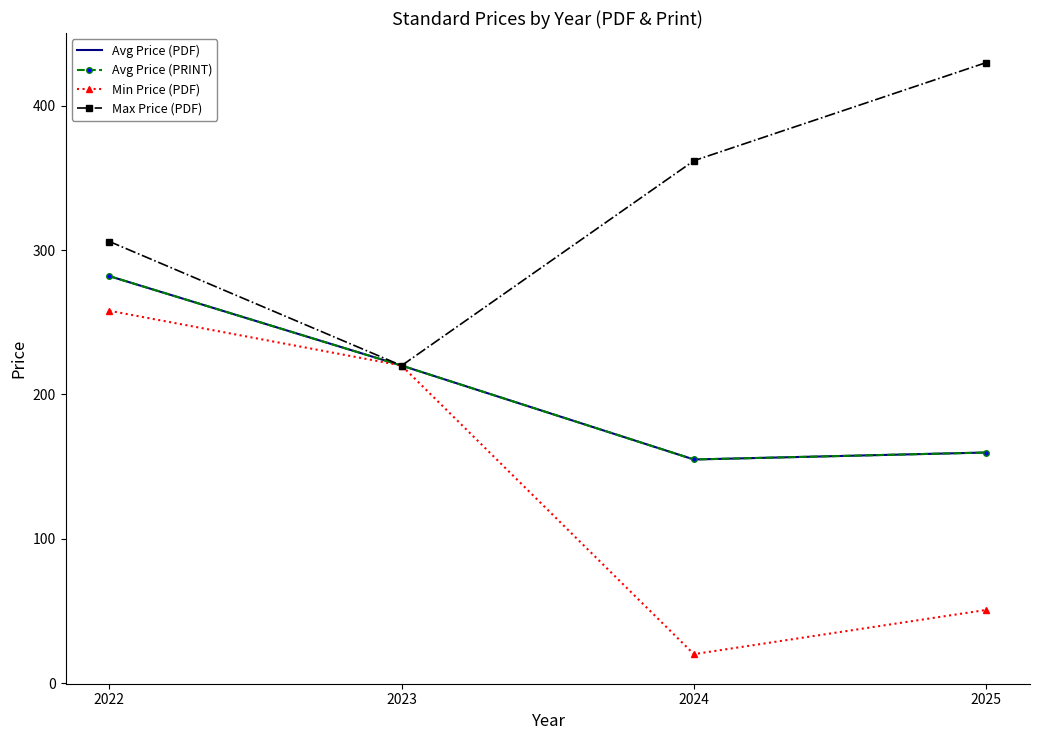

True or false: Max Price (PDF) and Avg Price (PDF) intersect in this chart.

False